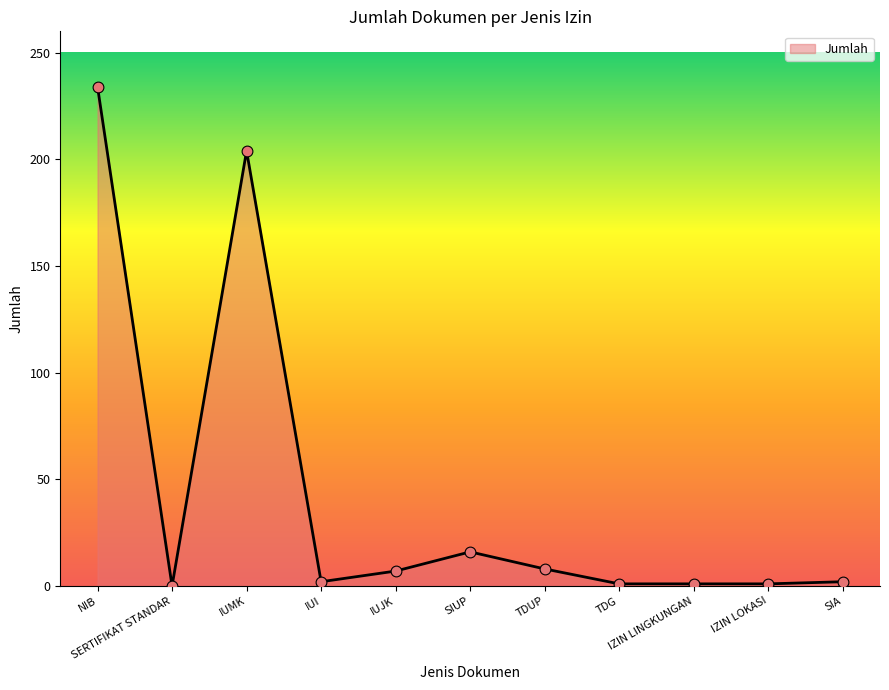

Which has a higher value, IUMK or SERTIFIKAT STANDAR?

IUMK